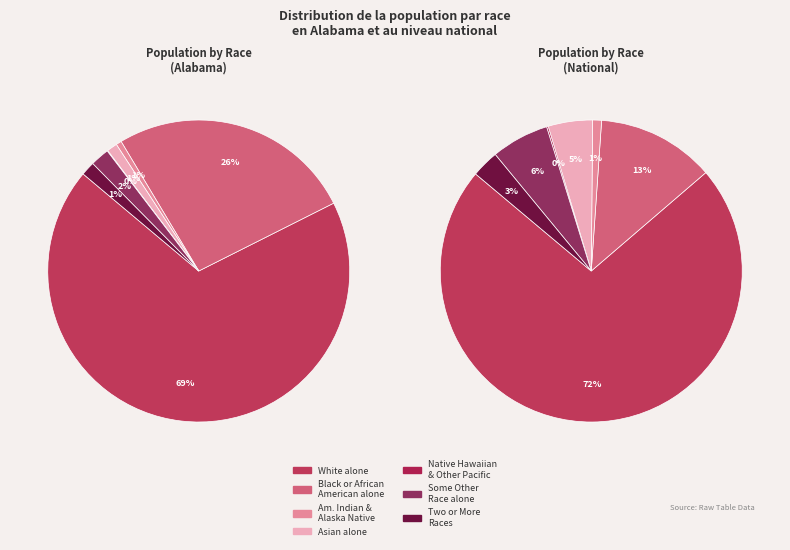

To the nearest percent, what portion does Two or More Races represent?

1%